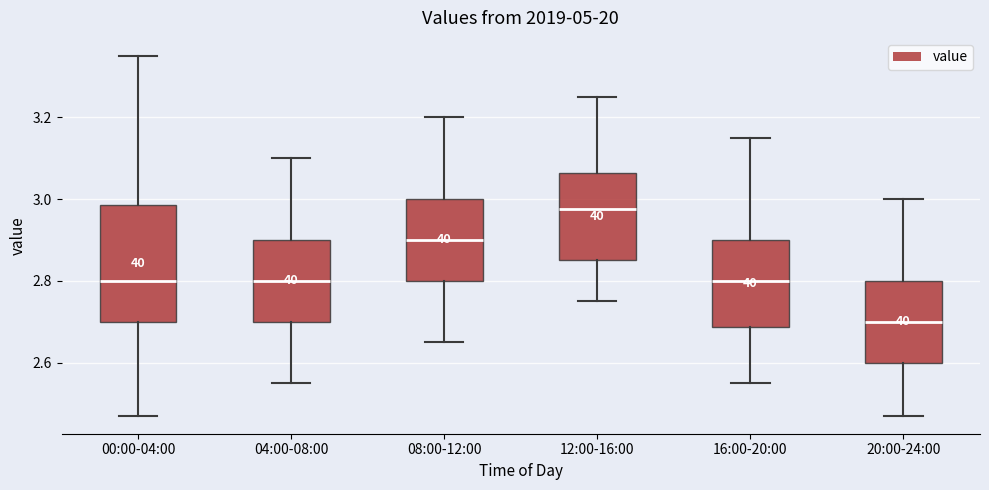

Reading left to right, read every box against the y-axis: the position of its median line, the range the box covers, and the ends of its whiskers. The values are not printed on the chart, so give them approximately, as read against the axis.

00:00-04:00: median 2.80, box 2.70 to 2.98, whiskers 2.48 to 3.36
04:00-08:00: median 2.80, box 2.70 to 2.90, whiskers 2.56 to 3.10
08:00-12:00: median 2.90, box 2.80 to 3.00, whiskers 2.66 to 3.20
12:00-16:00: median 2.98, box 2.86 to 3.06, whiskers 2.76 to 3.26
16:00-20:00: median 2.80, box 2.68 to 2.90, whiskers 2.56 to 3.16
20:00-24:00: median 2.70, box 2.60 to 2.80, whiskers 2.48 to 3.00